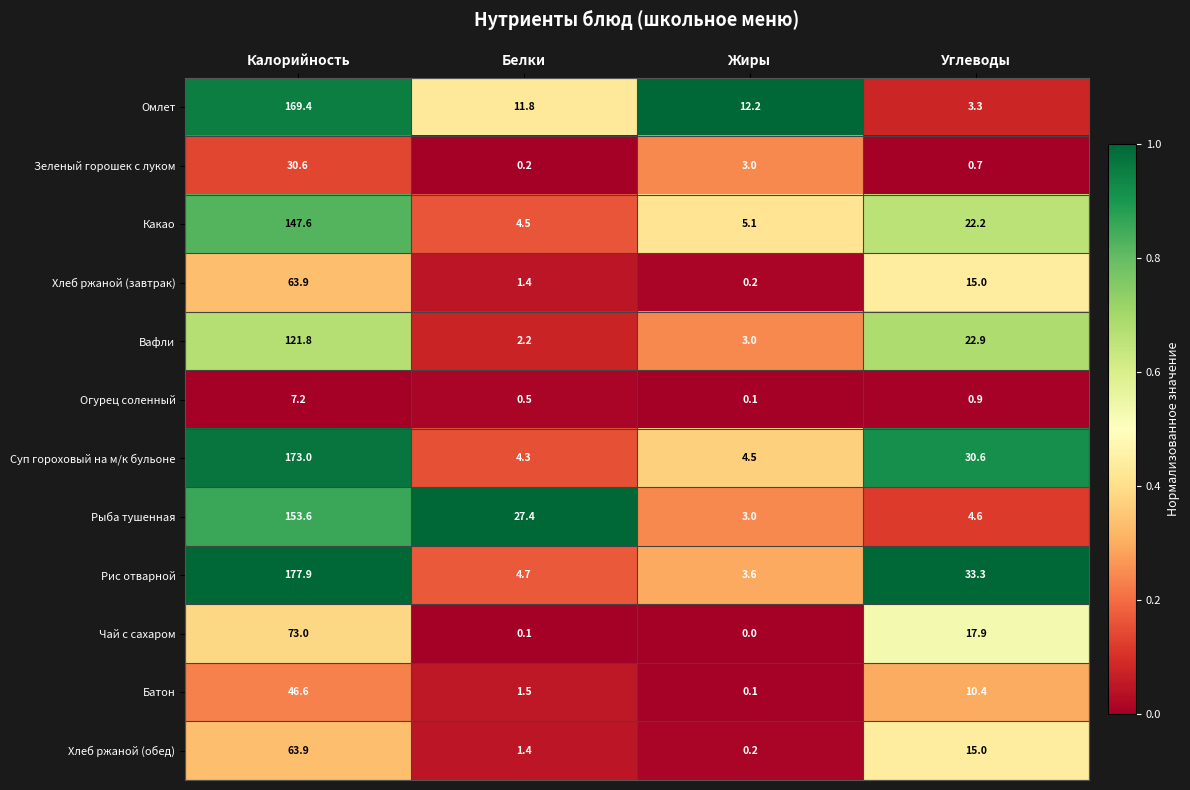

Rank the categories by Хлеб ржаной (обед) value from highest to lowest.

Калорийность, Углеводы, Белки, Жиры